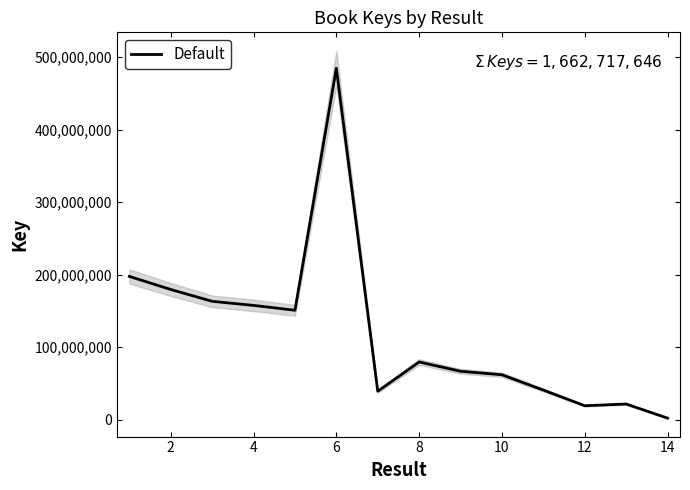

Reading right to left, list all the values displayed in this chart.

1906982	21393265	19011168	40613812	61765390	66598463	79393473	39048722	484706861	150771002	157474839	163107438	179446512	197479719